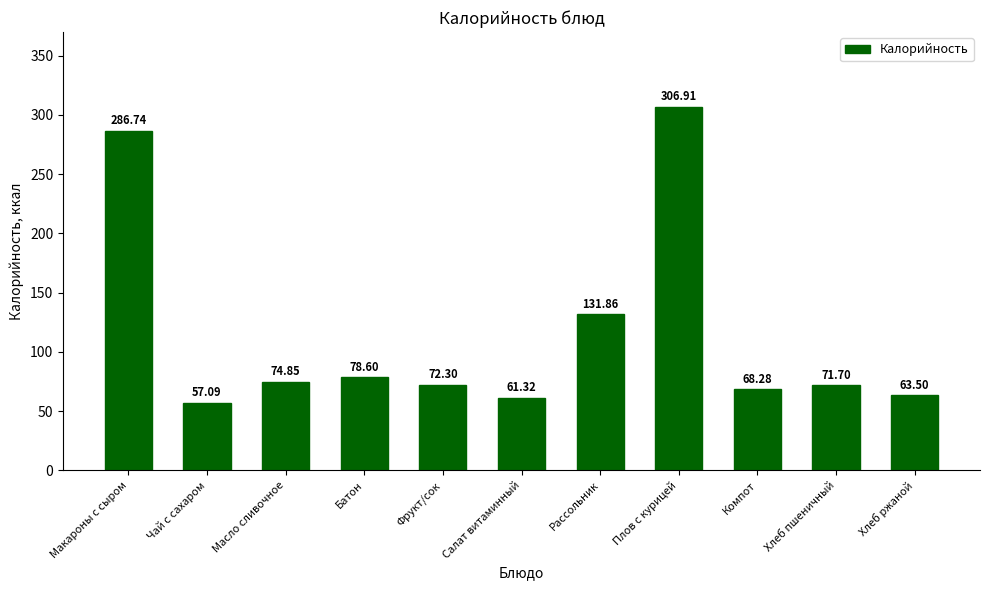

Approximately how many times larger is the value at Макароны с сыром compared to Масло сливочное?

3.8